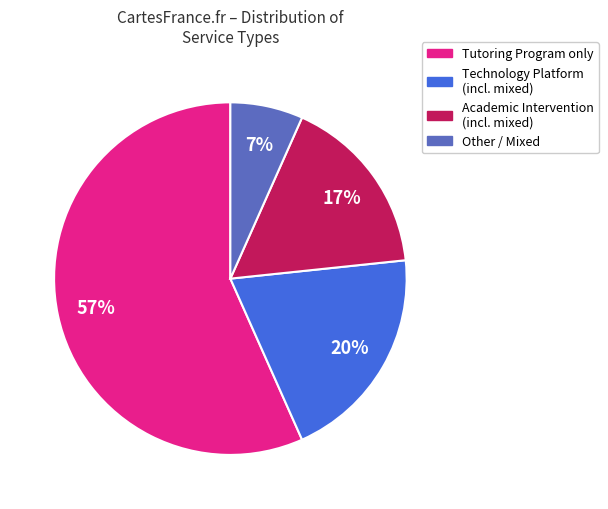

To the nearest percent, what is the difference between the largest and smallest slice percentages?

50%